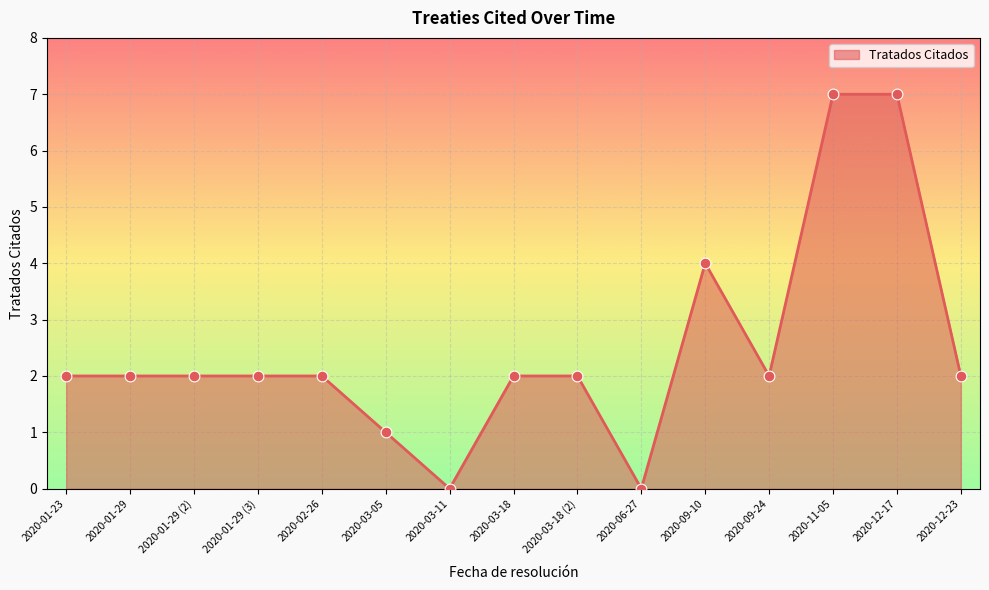

Approximately how many times larger is the value at 2020-03-05 compared to 2020-12-17?

0.1